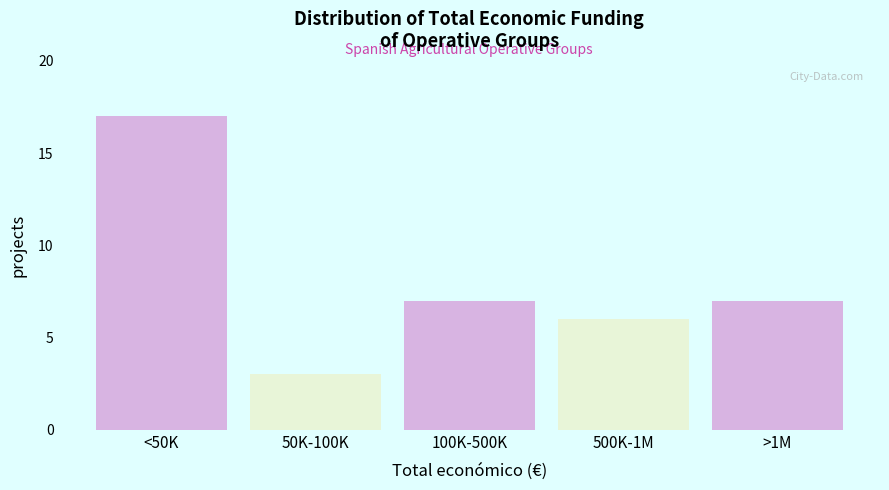

Reading right to left, list all the values displayed in this chart.

7	6	7	3	17